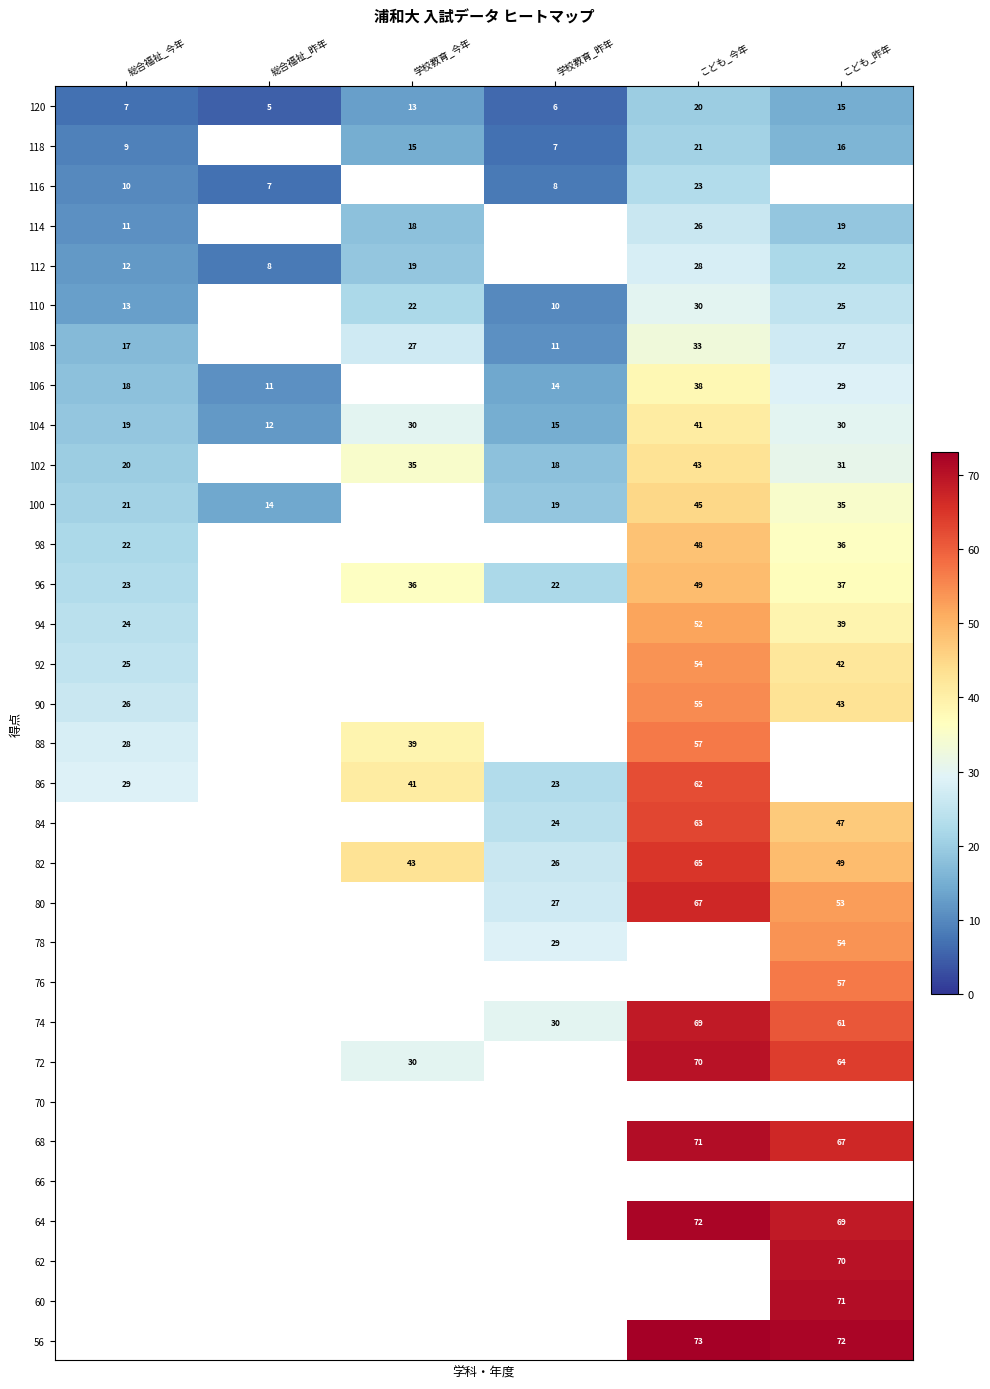

At which label does 120 reach its minimum?

総合福祉_昨年